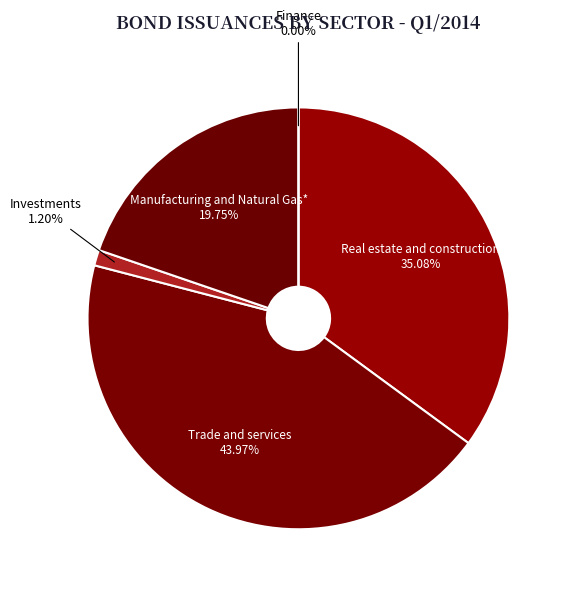

To the nearest percent, what percentage of the pie is Investments?

1%